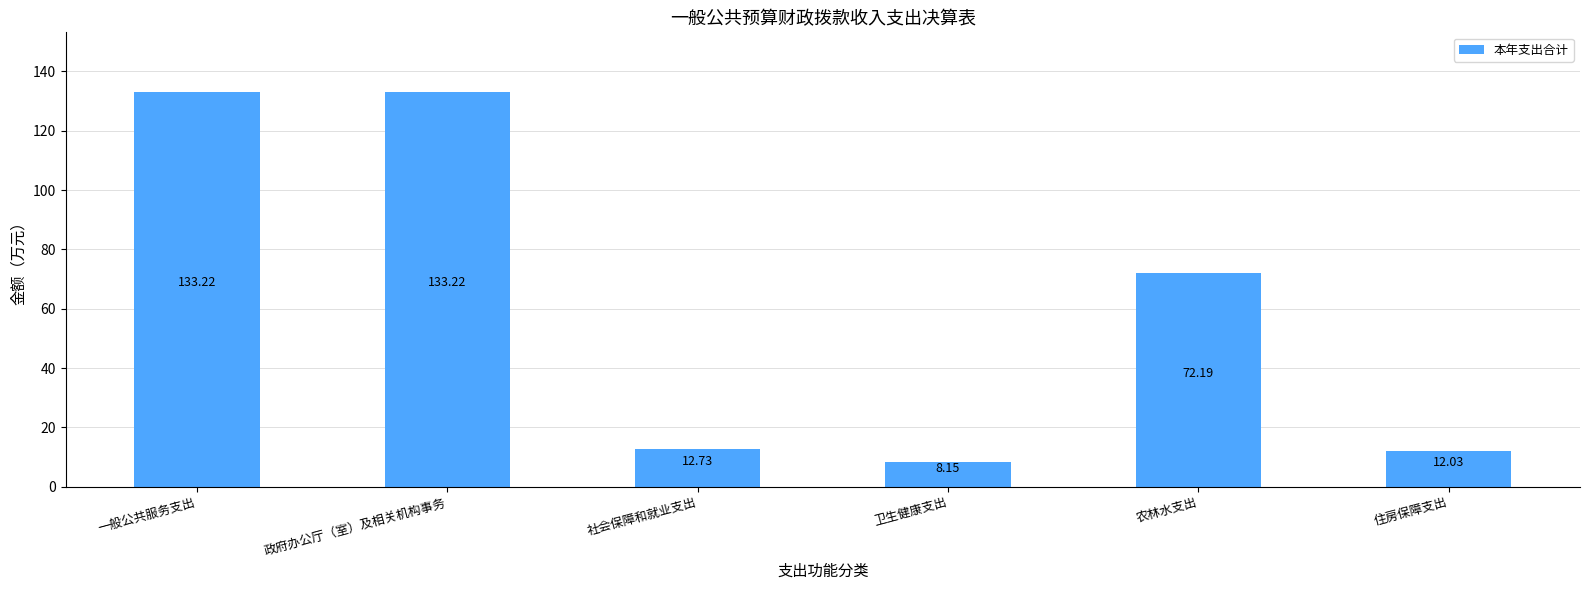

The value at 农林水支出 is 40.8. True or false?

False